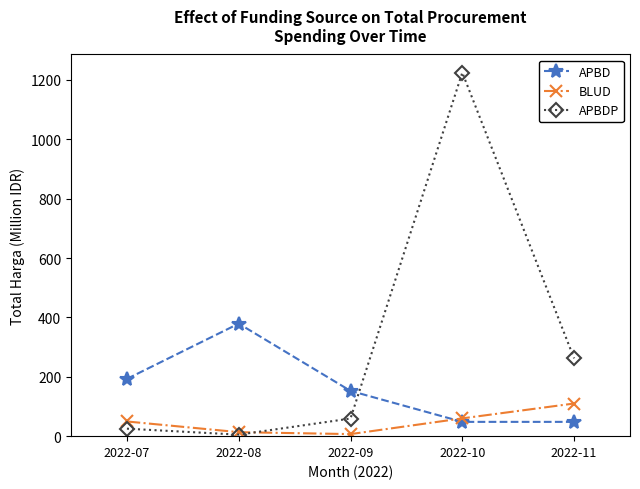

After their last crossing, which series has the higher values: BLUD or APBDP?

APBDP